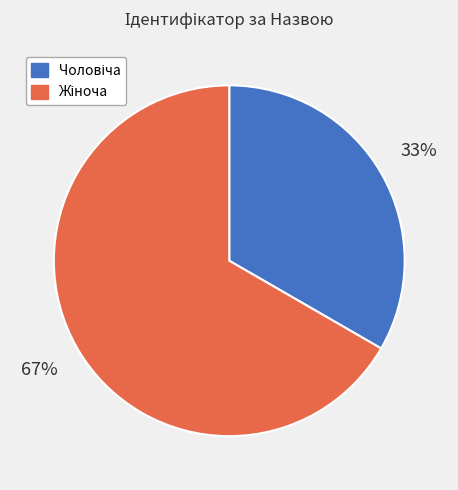

Does any single category account for the majority?

Yes